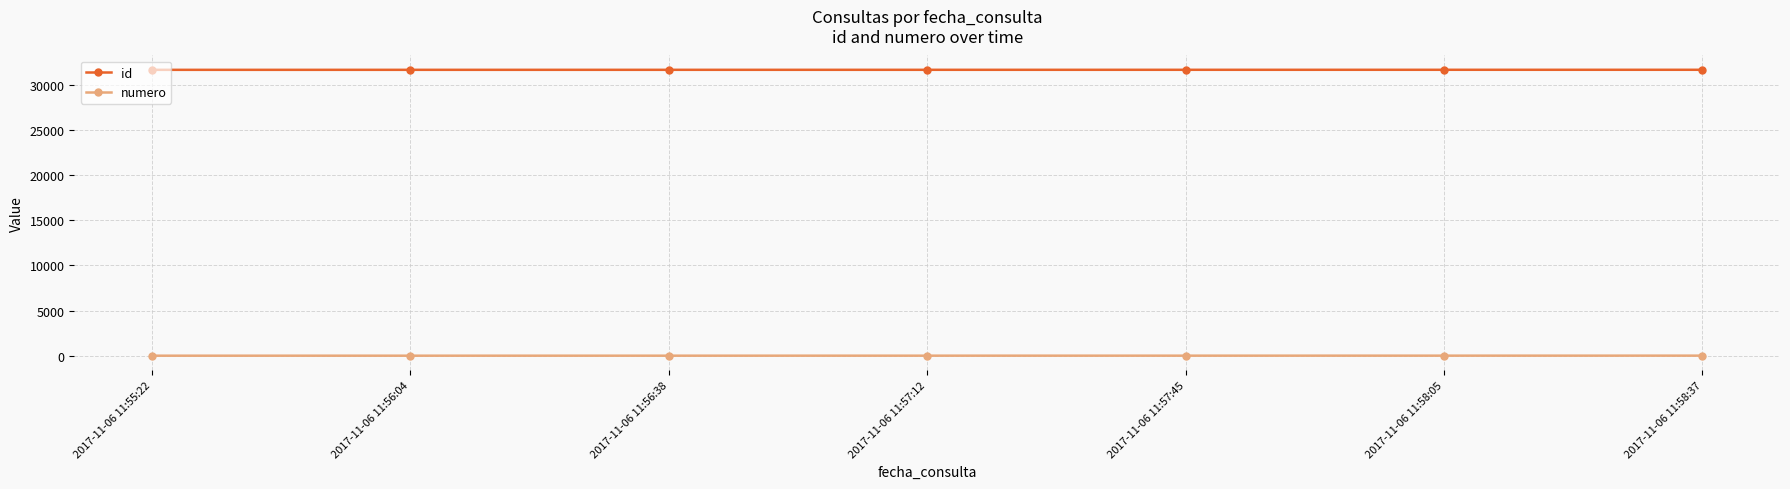

What is the label of the 5th point from the left?

2017-11-06 11:57:45